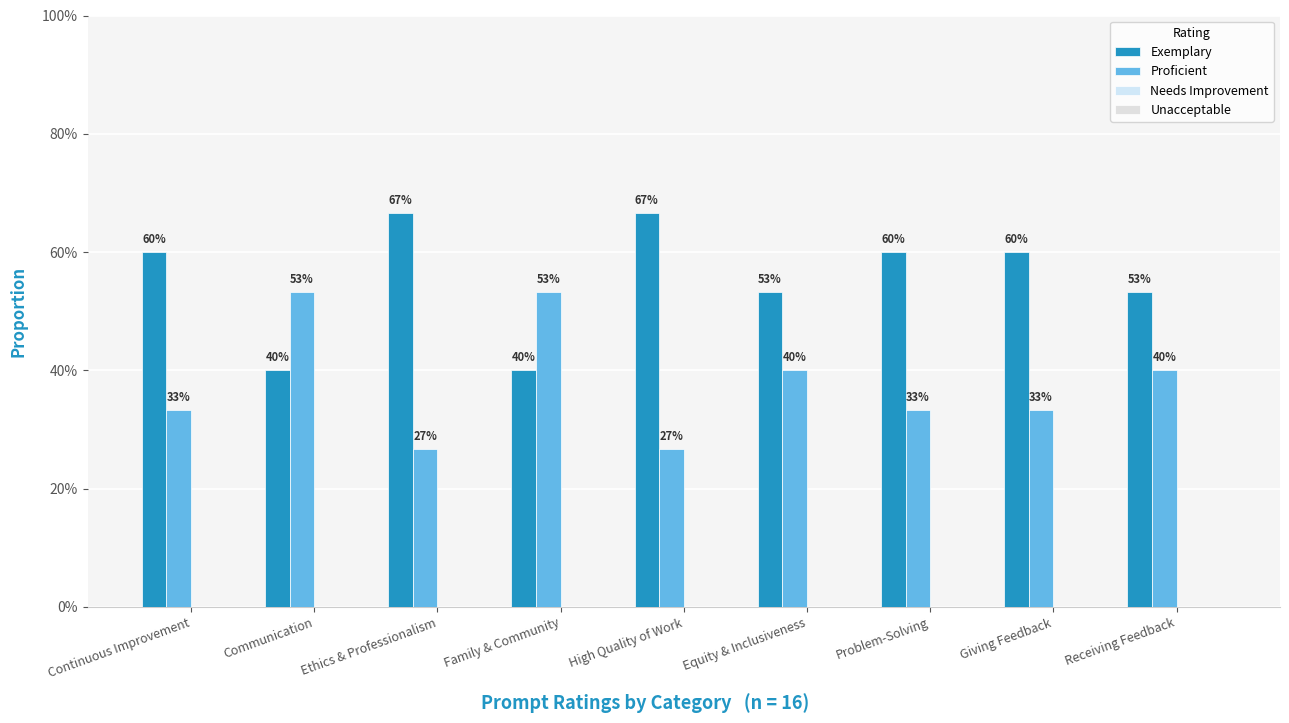

What is the value of the Proficient bar at the 3rd from the left?

0.3